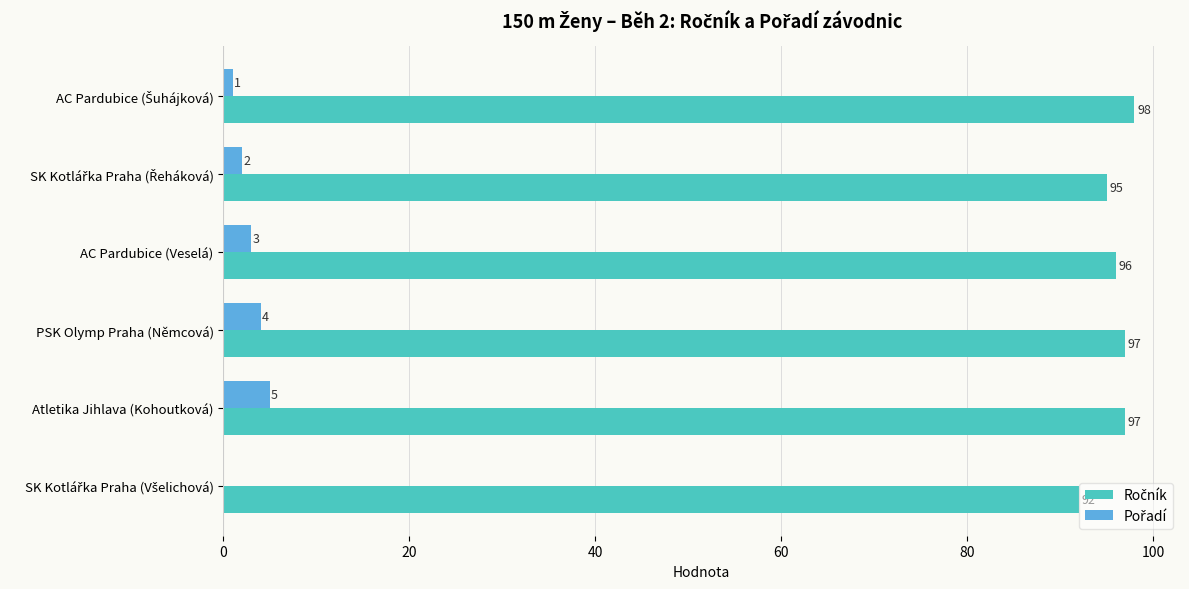

At which category is the sum across all series the highest?

Atletika Jihlava (Kohoutková)